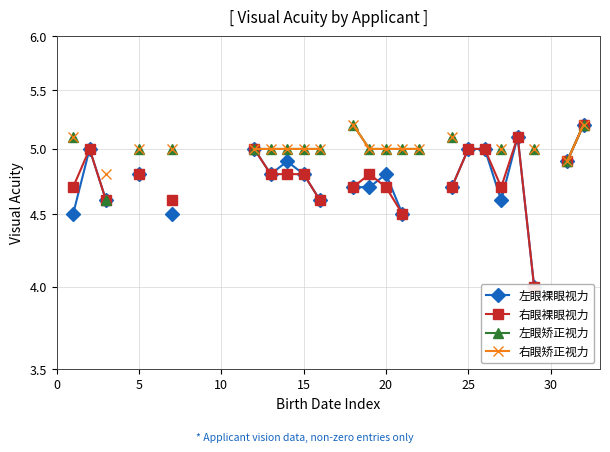

At how many categories does at least one series exceed 4?

23